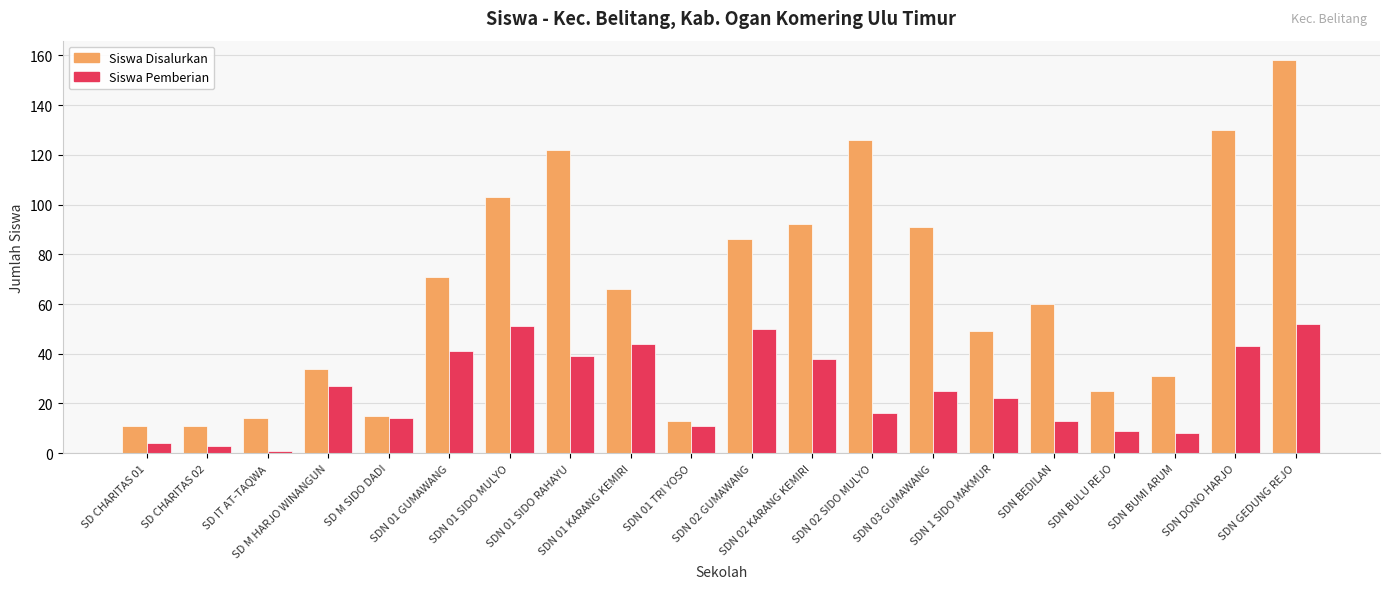

What is the lowest value of the Siswa Disalurkan series?

11